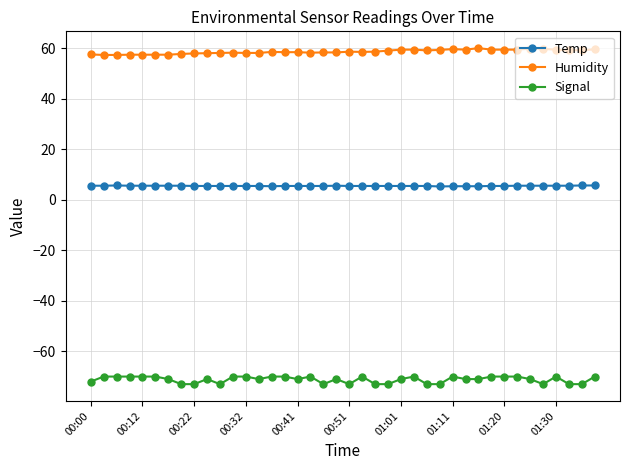

Which series has the largest total across all categories?

Humidity